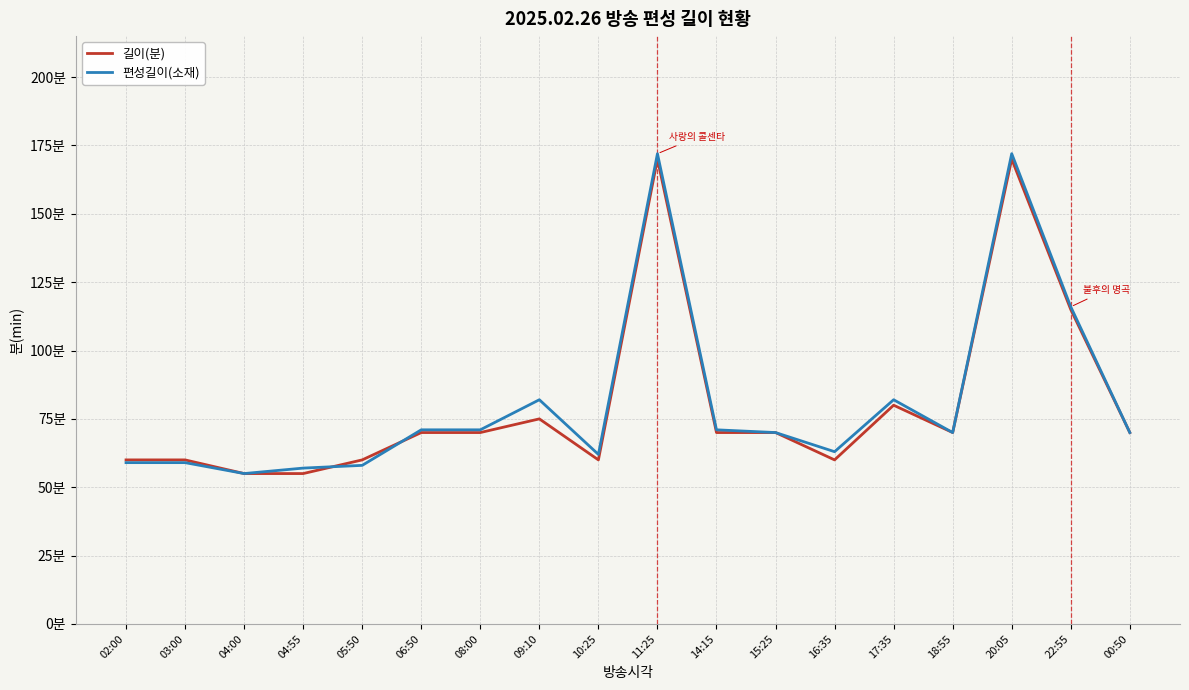

What is the label of the 15th point from the left?

18:55